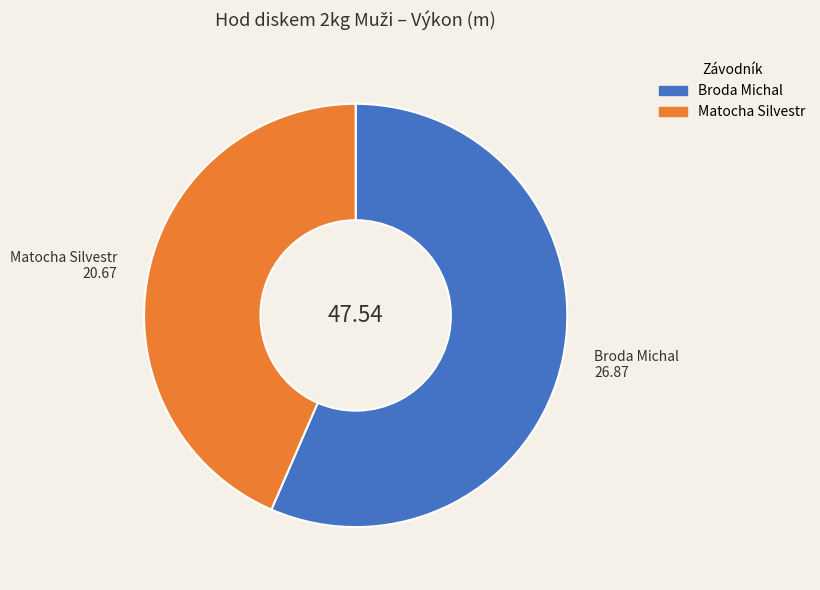

The Broda Michal slice represents 57% of the pie. True or false?

True